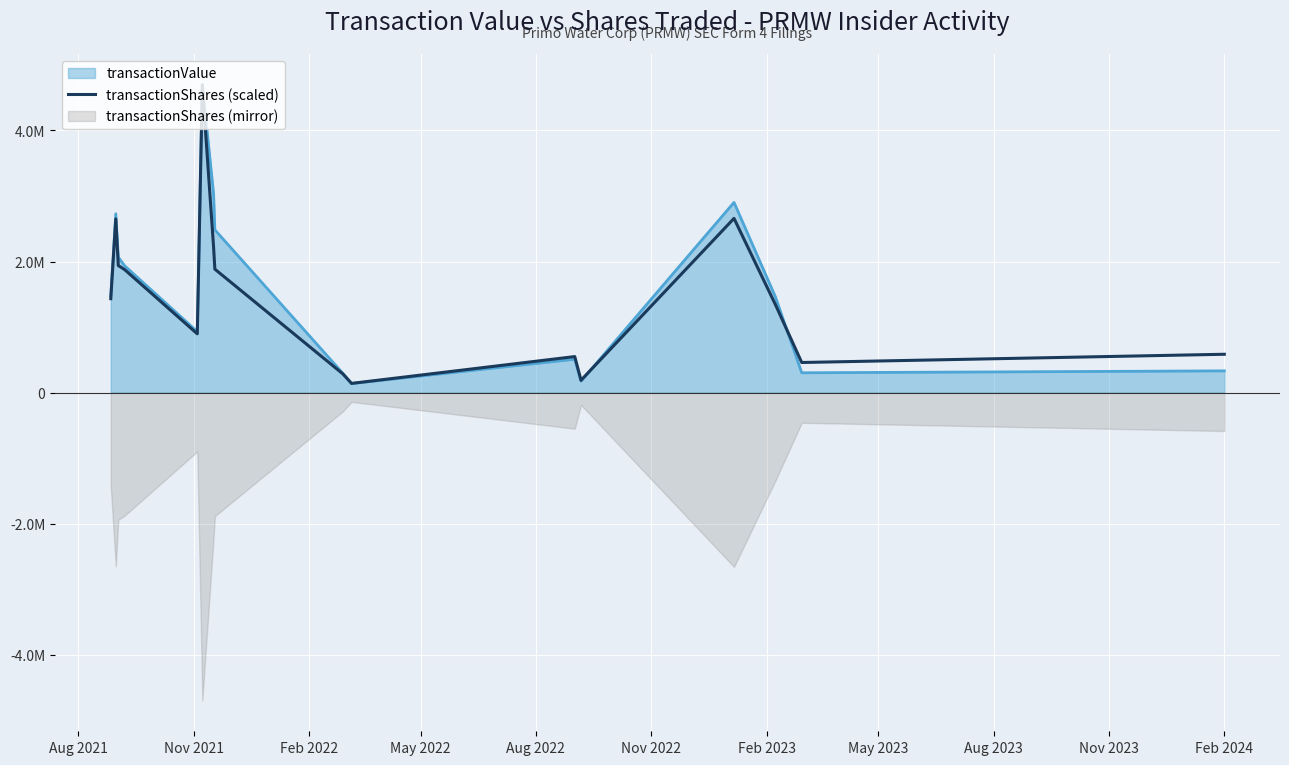

Does the chart display data point markers on the line(s)?

No